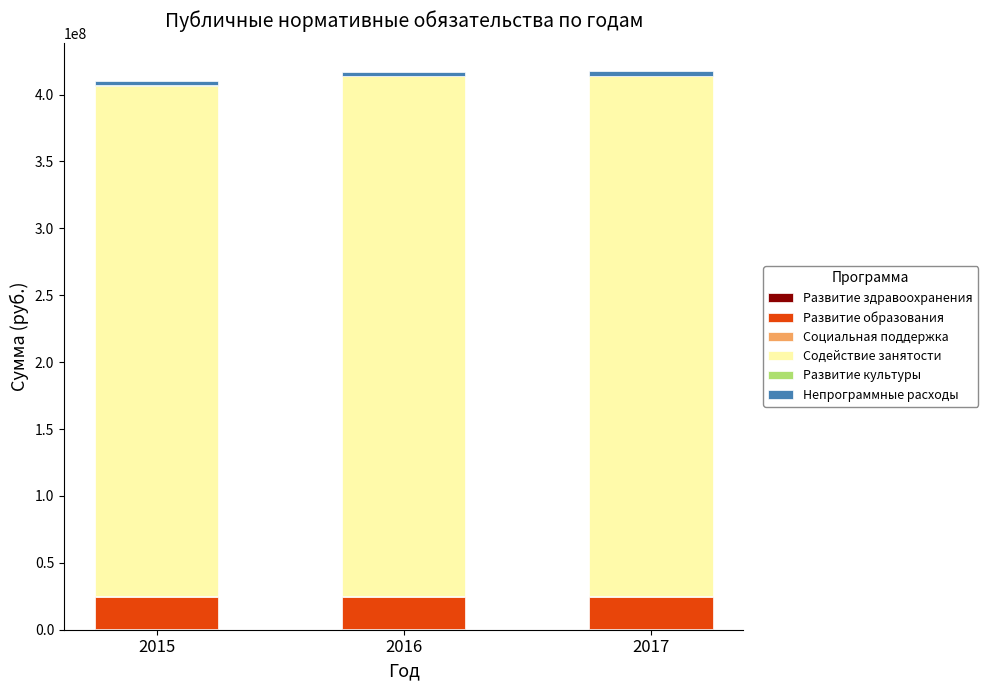

Are the bars grouped side by side (vs. stacked)?

No